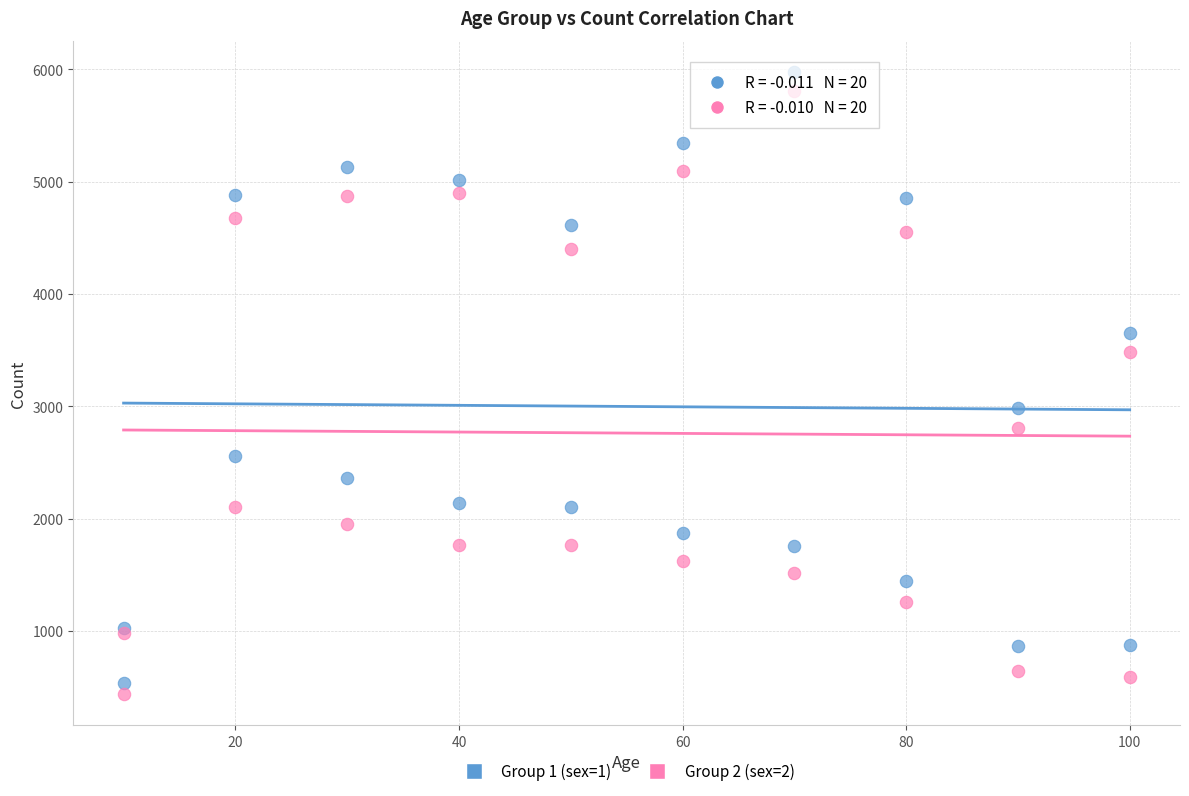

In the Group 2 (sex=2) series, what Y value is closest to 3123?

2804